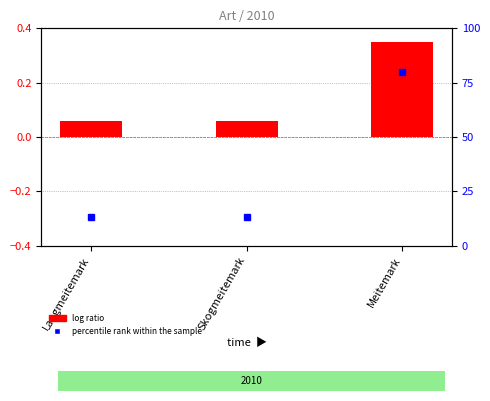

How many groups of bars are there?

3